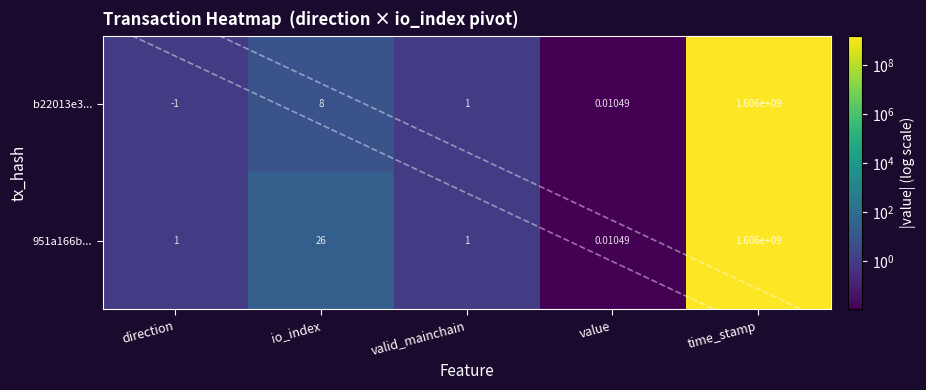

Which category has the highest value in the 951a166b... series?

time_stamp